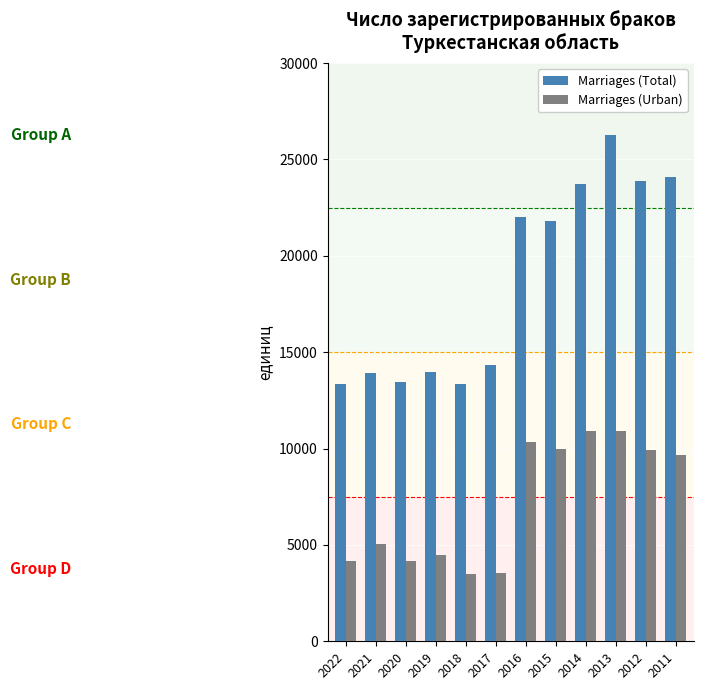

What is the value of the Marriages (Urban) bar at the 9th from the left?

10931